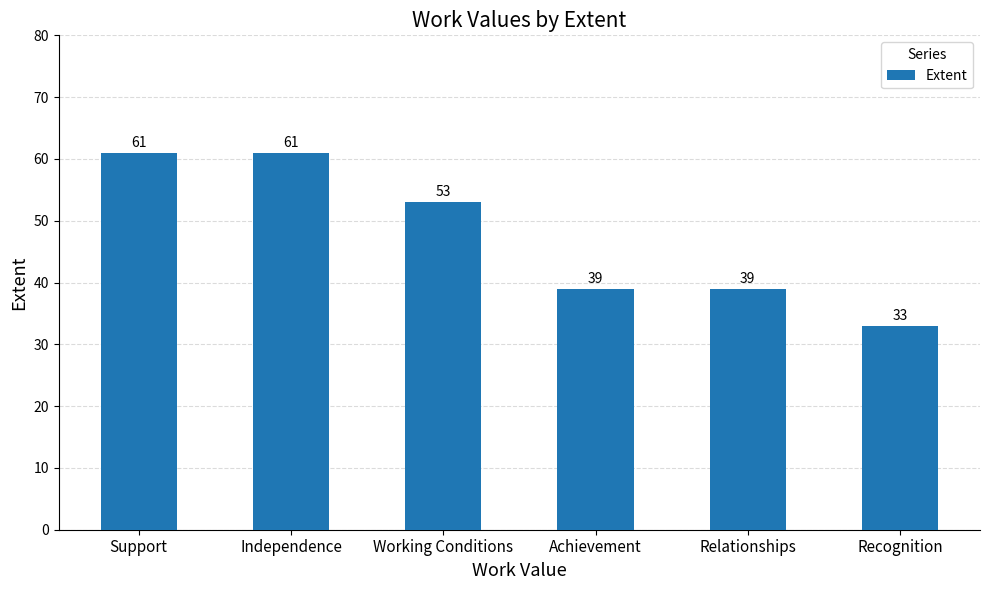

What is the minimum value shown in the chart?

33